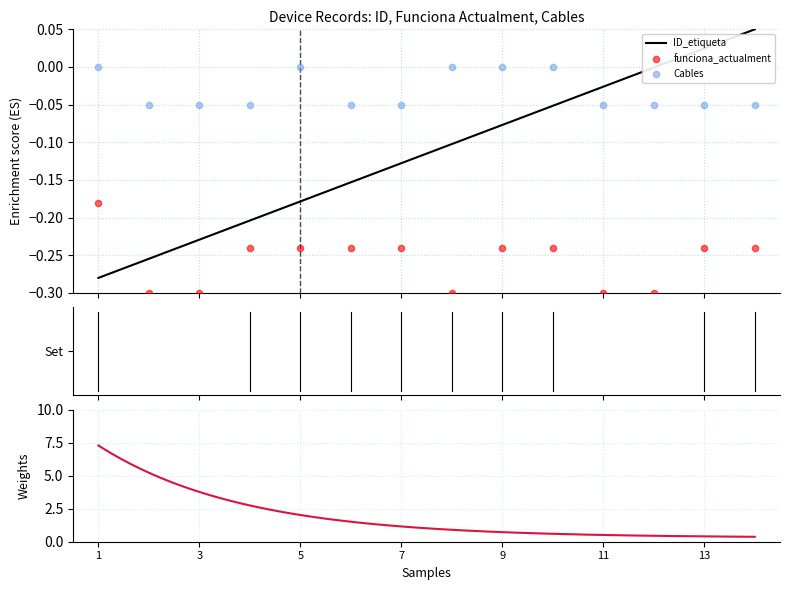

What is the total value across all series at 14?

-0.2